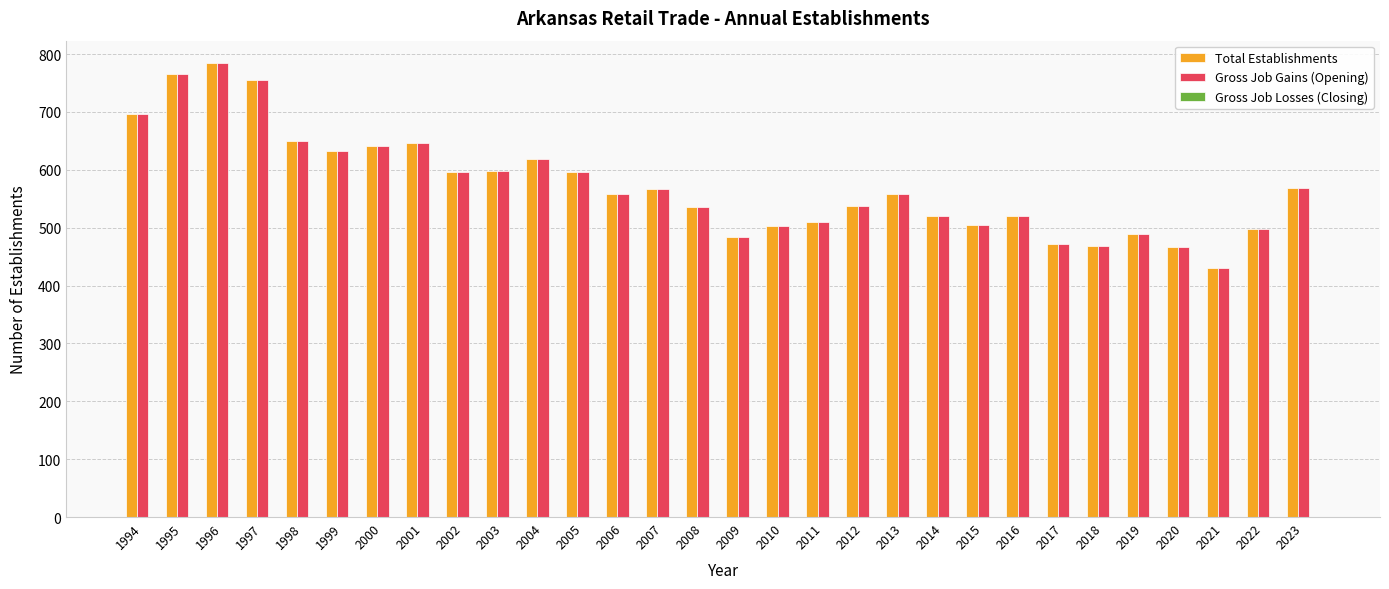

What is the spread (max minus min) of values at 2022?

0